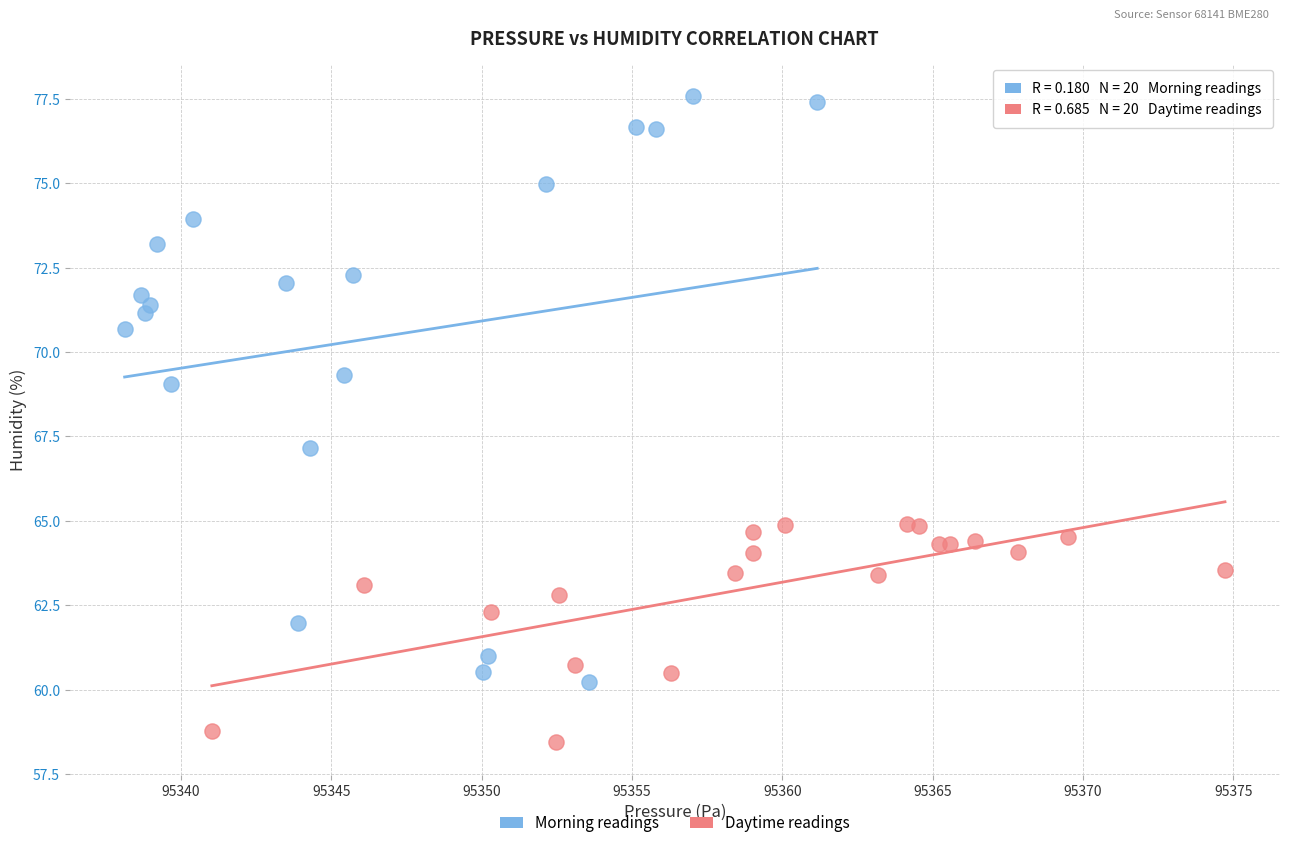

Which series reaches the maximum Y coordinate?

Morning readings